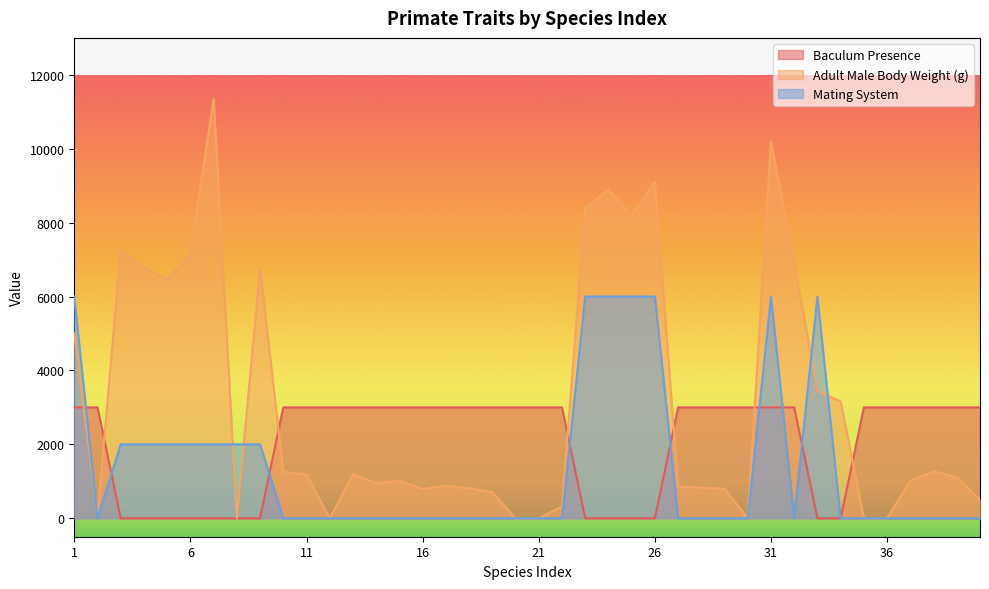

Which has a higher value, 21 or 4?

21